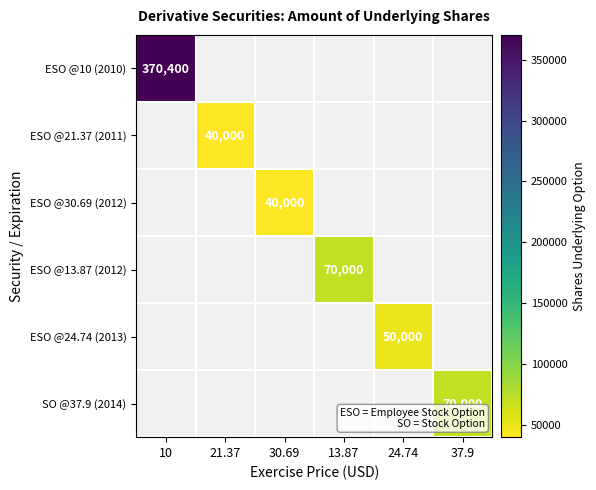

What is the greatest value displayed?

370400.0